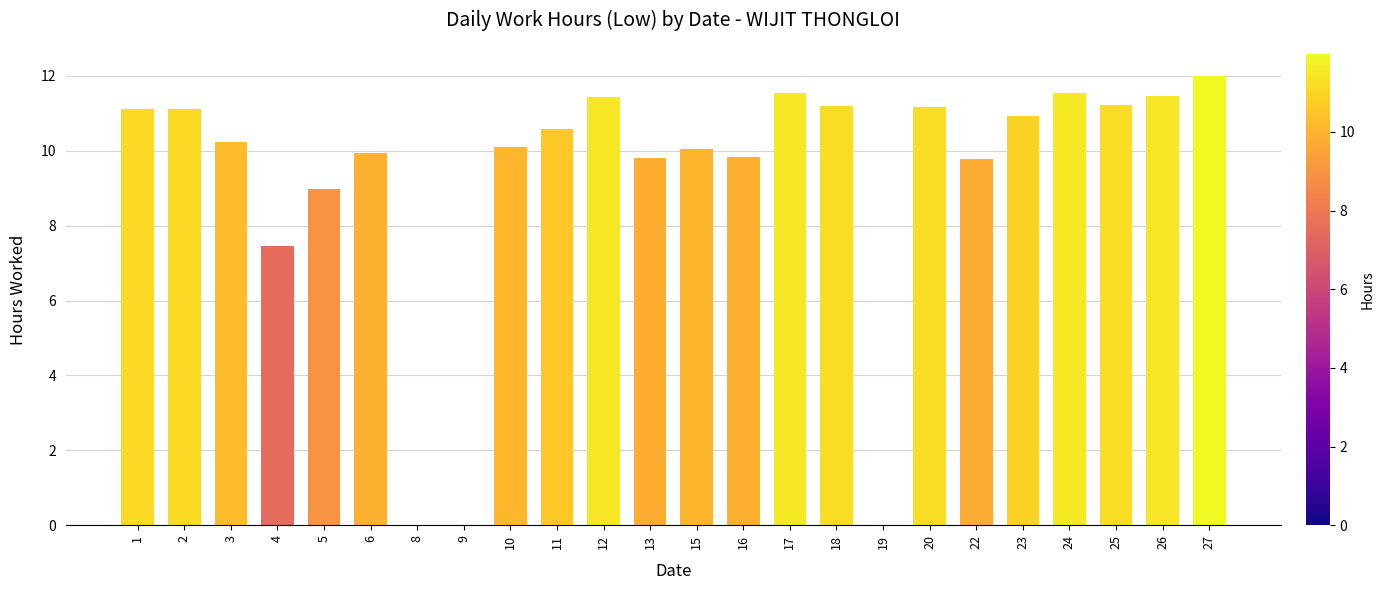

Approximately how many times larger is the value at 15 compared to 4?

1.3